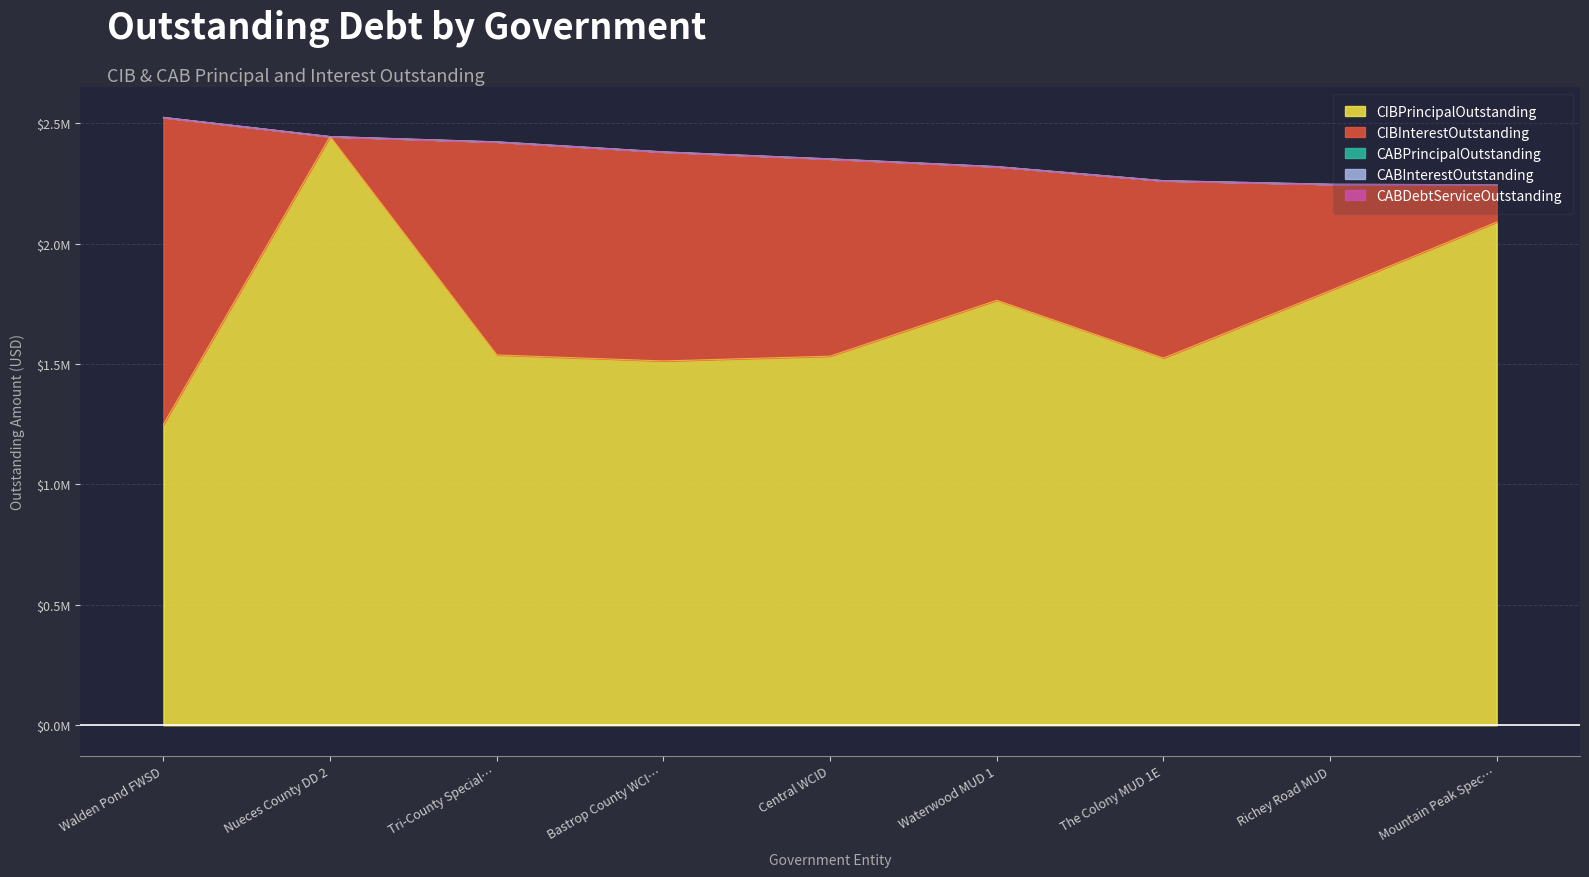

How many data points in CIBPrincipalOutstanding are less than 1538000?

4